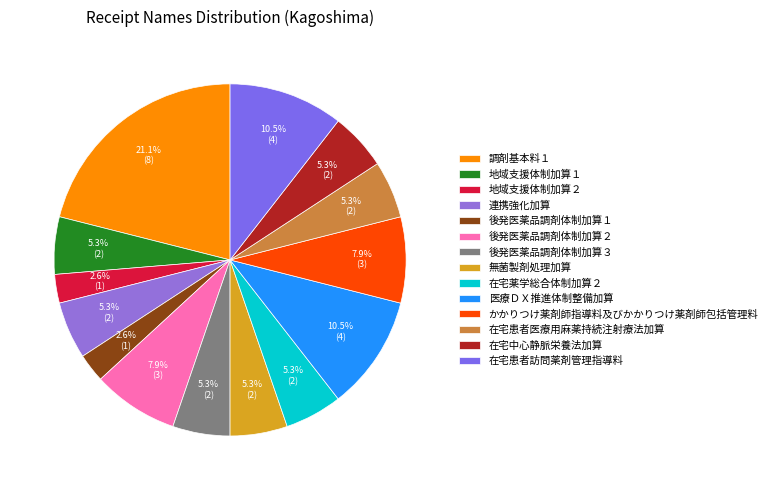

Combined, do 無菌製剤処理加算 and 後発医薬品調剤体制加算３ account for over 50%?

No